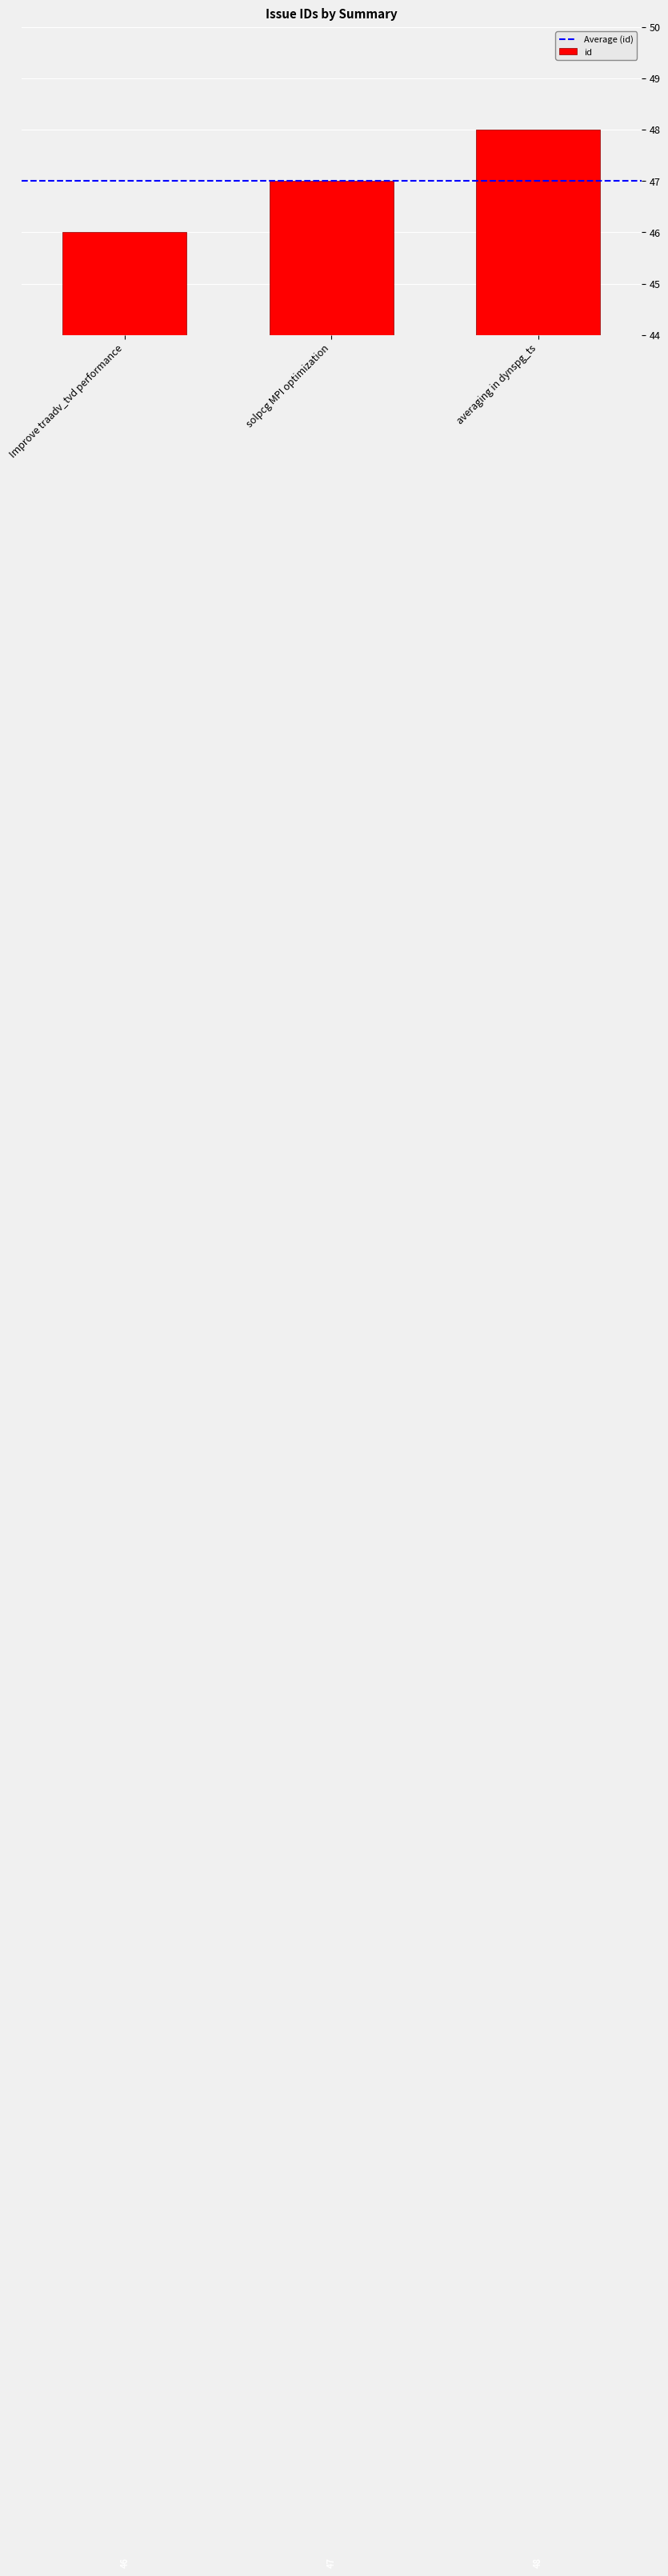

What is the difference between the values at solpcg MPI optimization and Improve traadv_tvd performance?

1